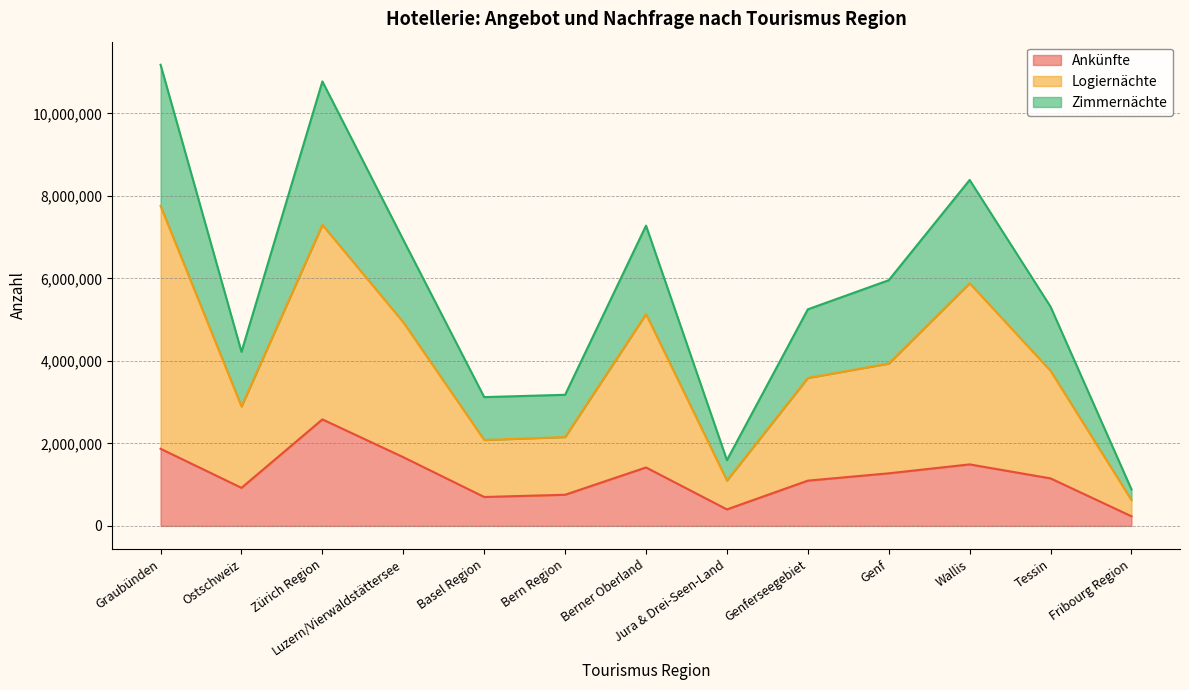

How many interior local peaks does the Ankünfte series have?

3